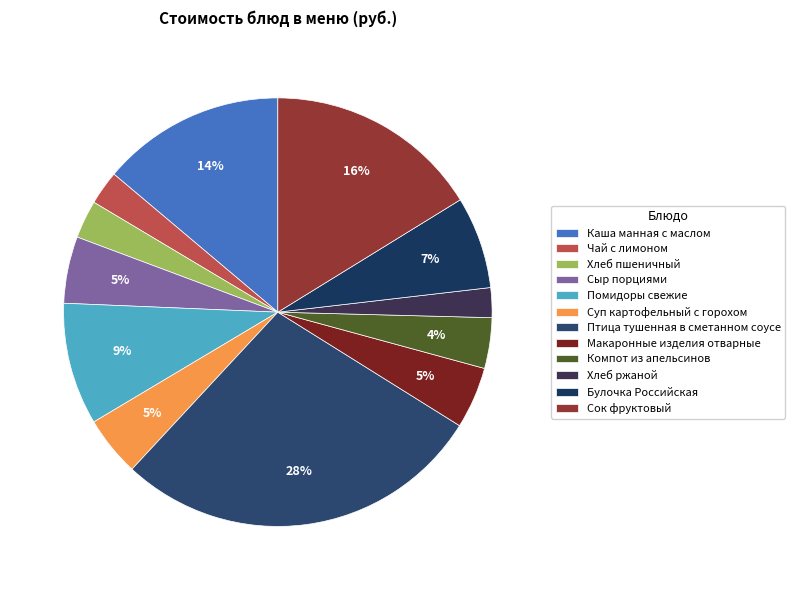

Is Хлеб ржаной the majority of the pie?

No